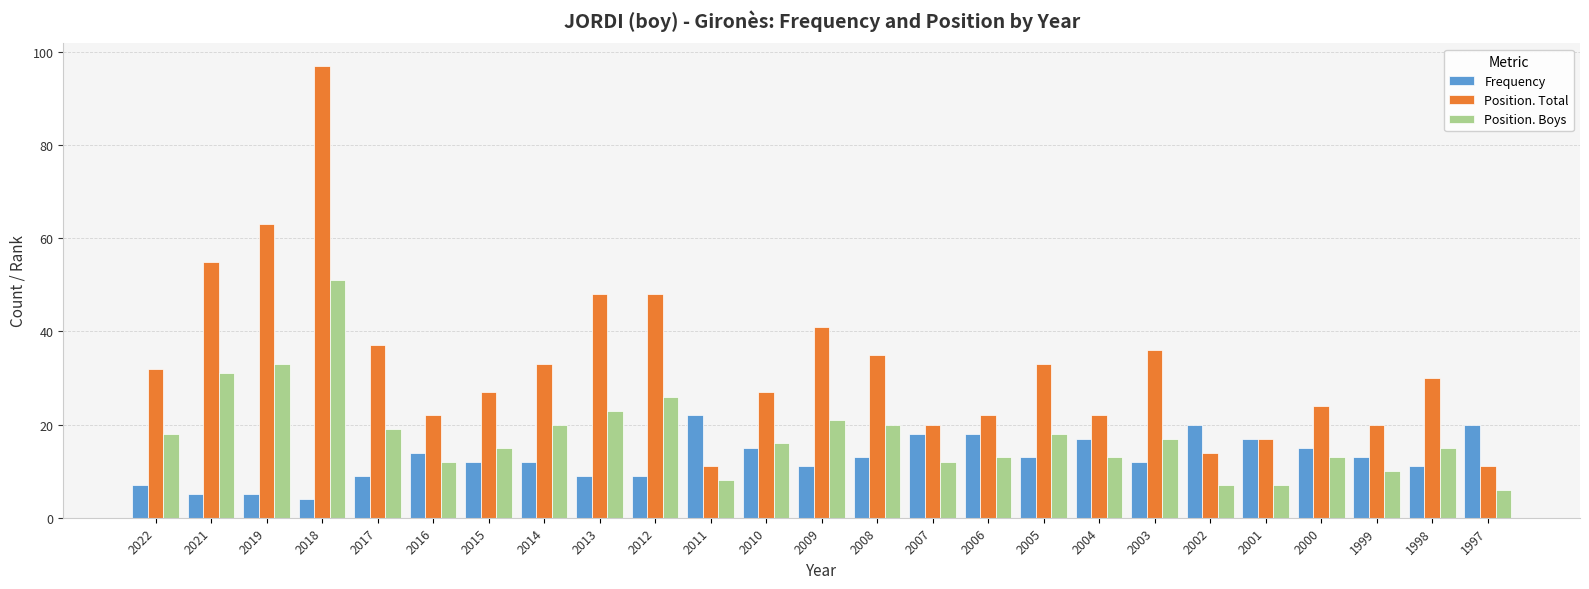

What is the value of the Position. Boys bar at the 15th from the left?

12